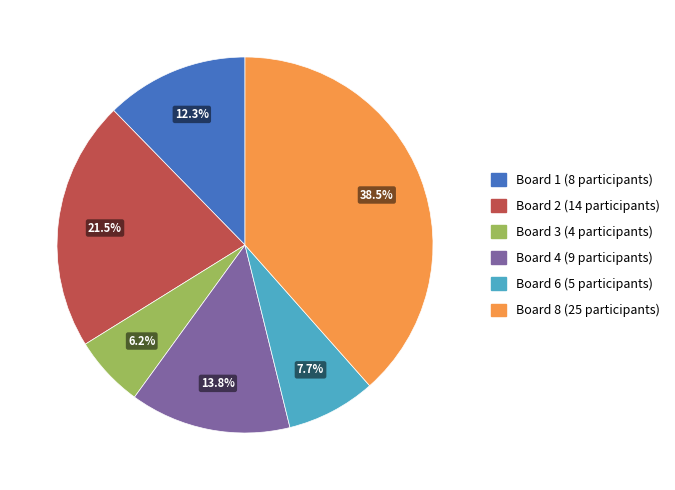

Does any single category account for the majority?

No